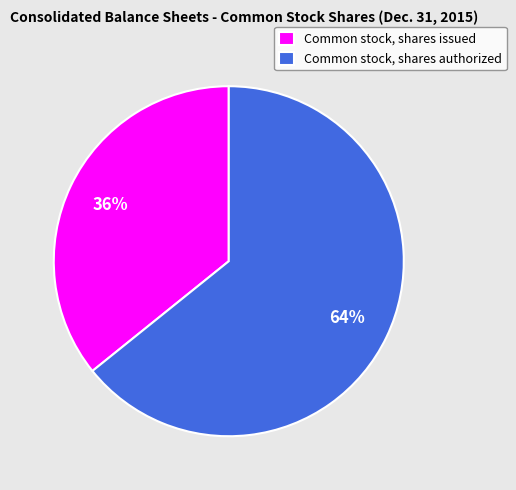

To the nearest percent, what is the difference between the Common stock, shares issued and Common stock, shares authorized slice percentages?

28%